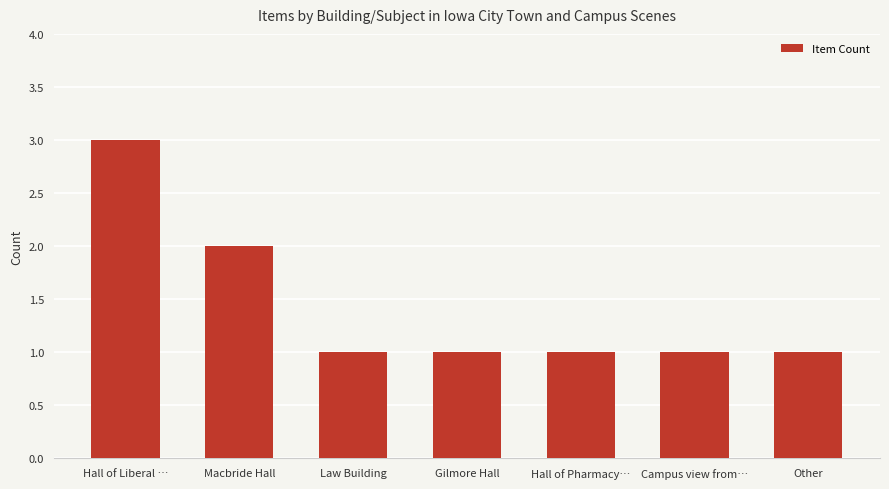

What is the label of the 4th bar from the left?

Gilmore Hall